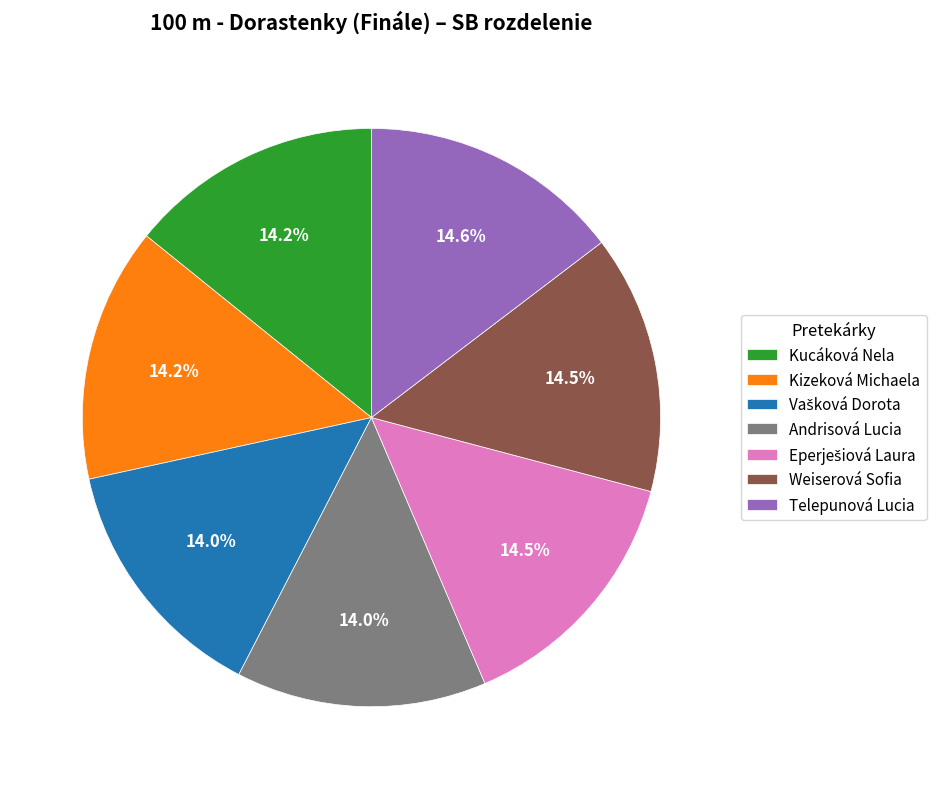

Combined, what portion of the pie is Kizeková Michaela and Kucáková Nela?

28.4%